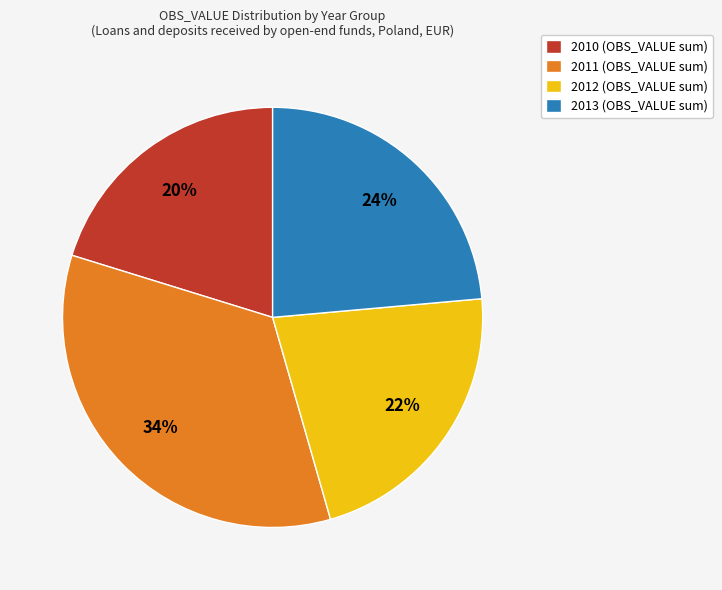

To the nearest percent, what percentage of the pie is 2012 (OBS_VALUE sum)?

22%